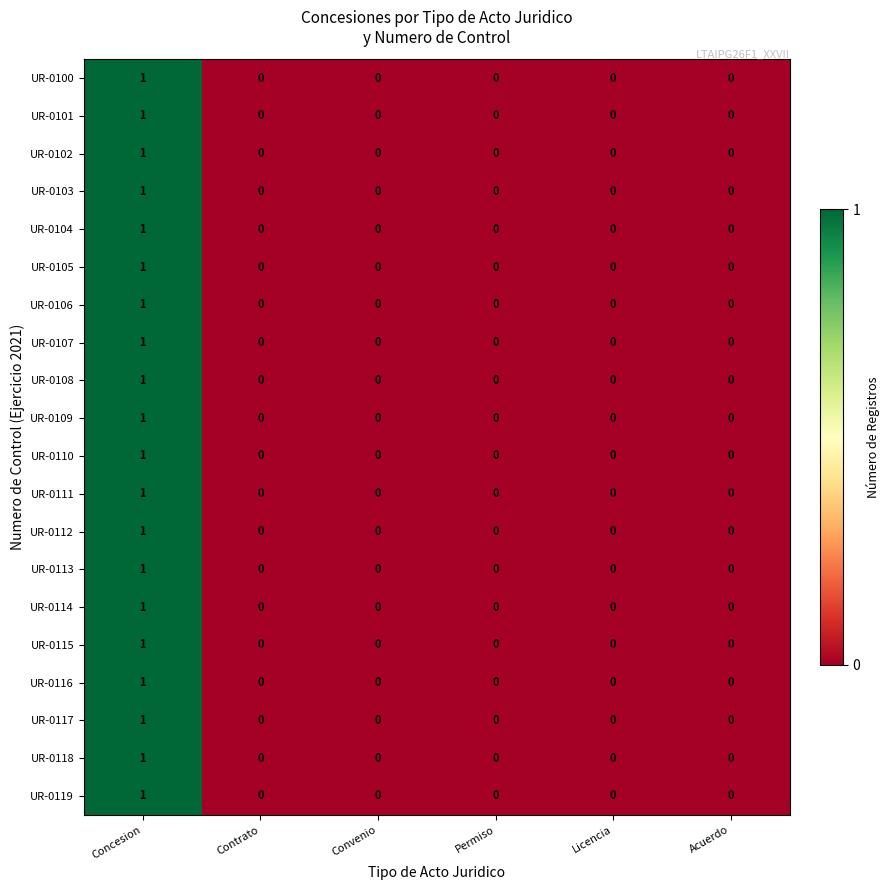

True or false: UR-0108 has a value of 1 at Concesion.

True